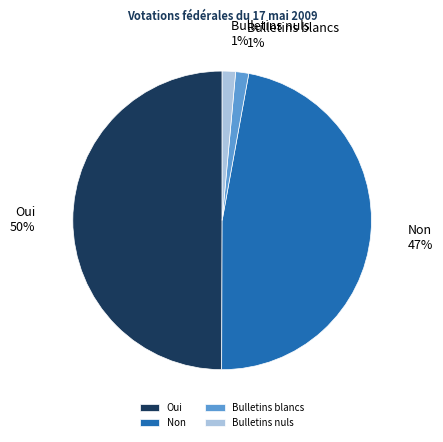

Is it true that Bulletins blancs is 1% of the pie?

True